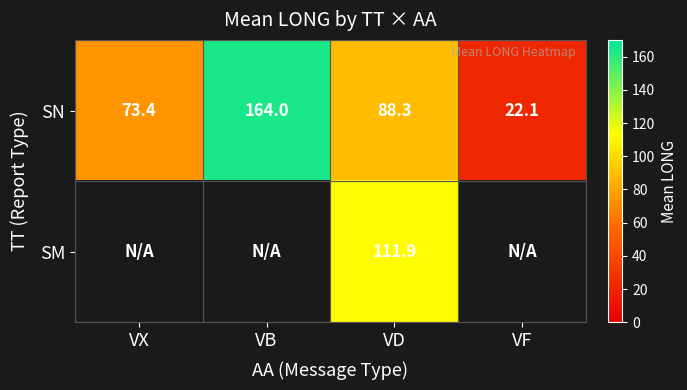

At which label does SN first exceed 88?

VB